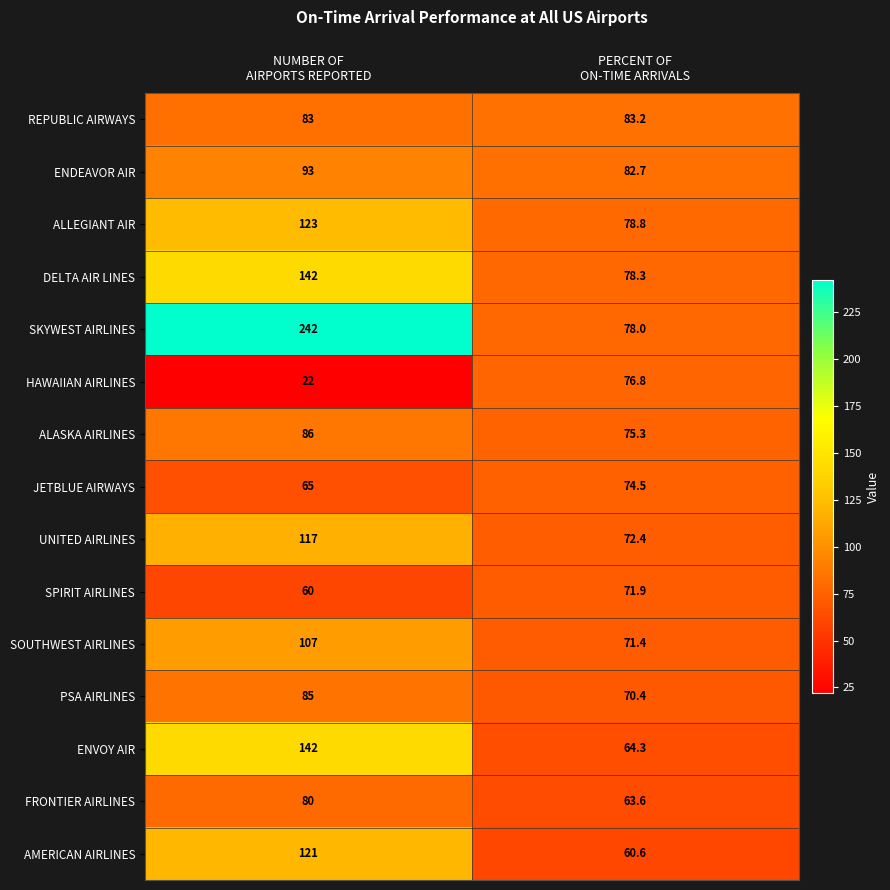

At which category does the chart reach its peak across all series?

NUMBER OF
AIRPORTS REPORTED